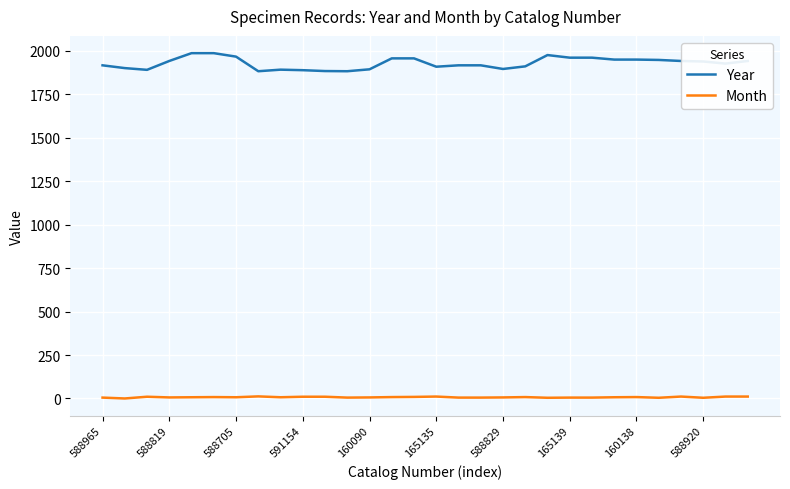

True or false: Year and Month cross at least once.

False